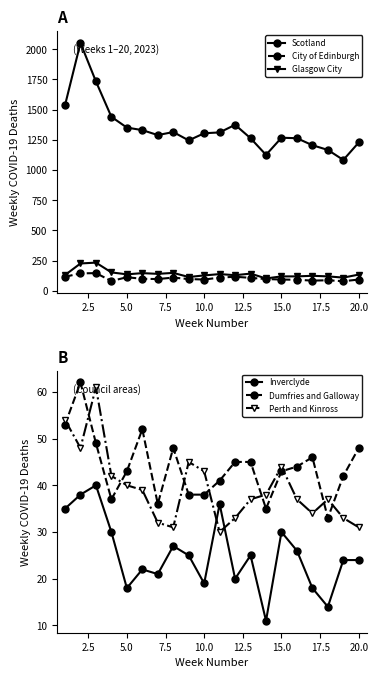

Which series has the largest total across all categories?

Scotland